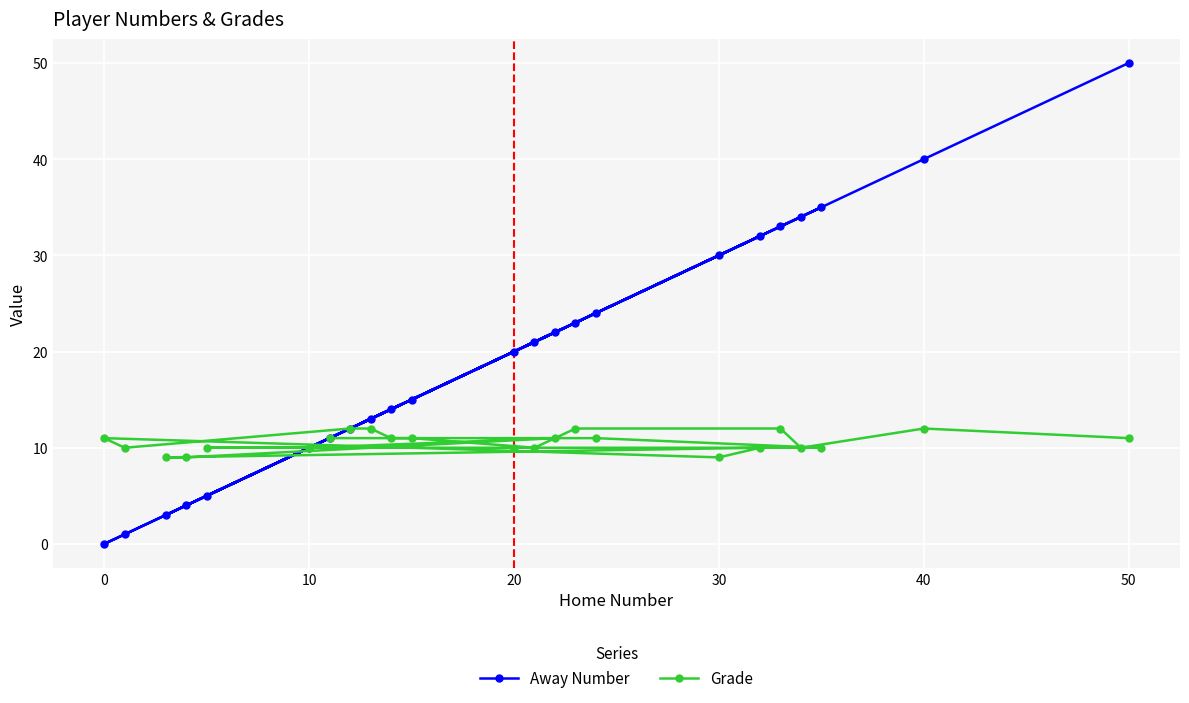

At how many categories does at least one series exceed 39?

2